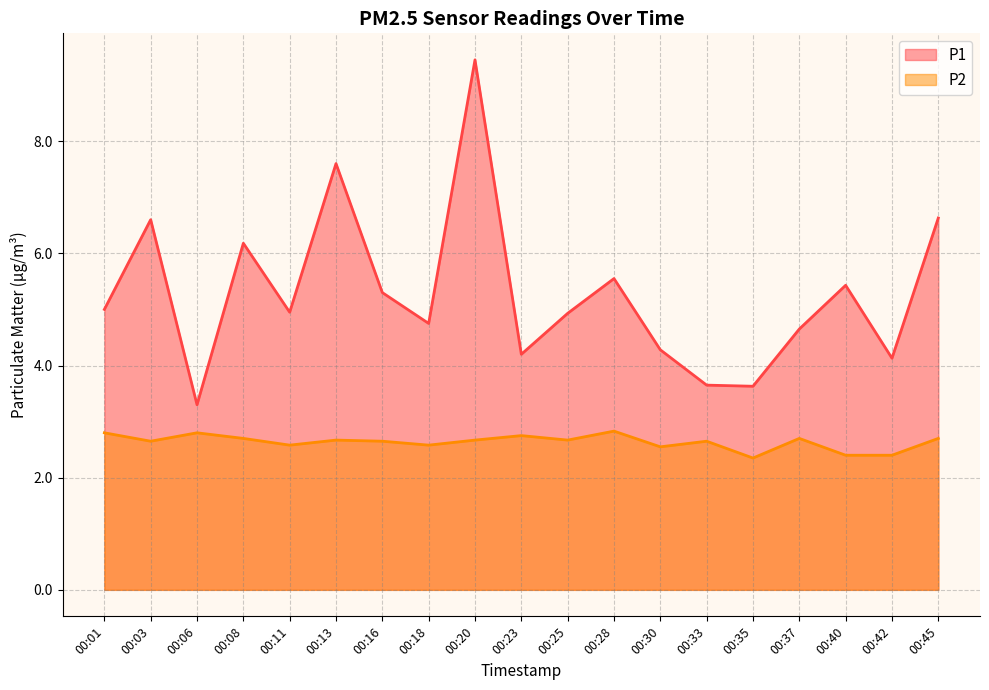

Which has a higher value, 00:03 or 00:25?

00:03